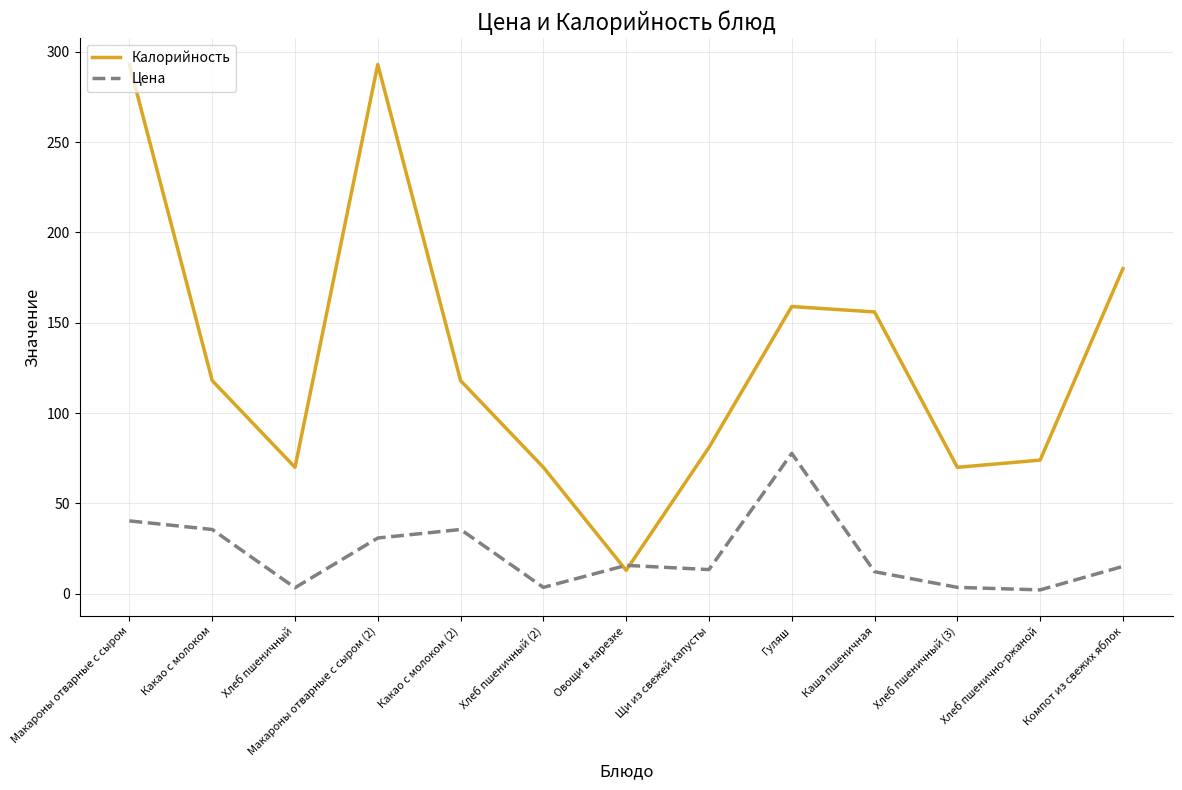

Which series has the widest spread of values?

Калорийность